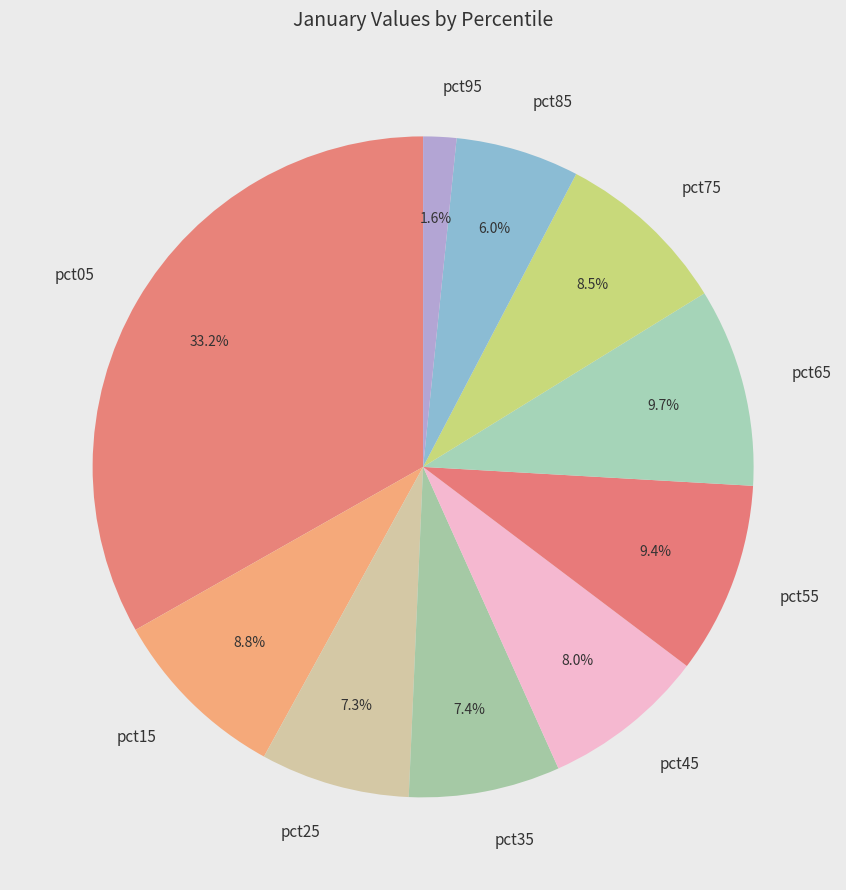

True or false: pct05 accounts for 33% of the total.

True